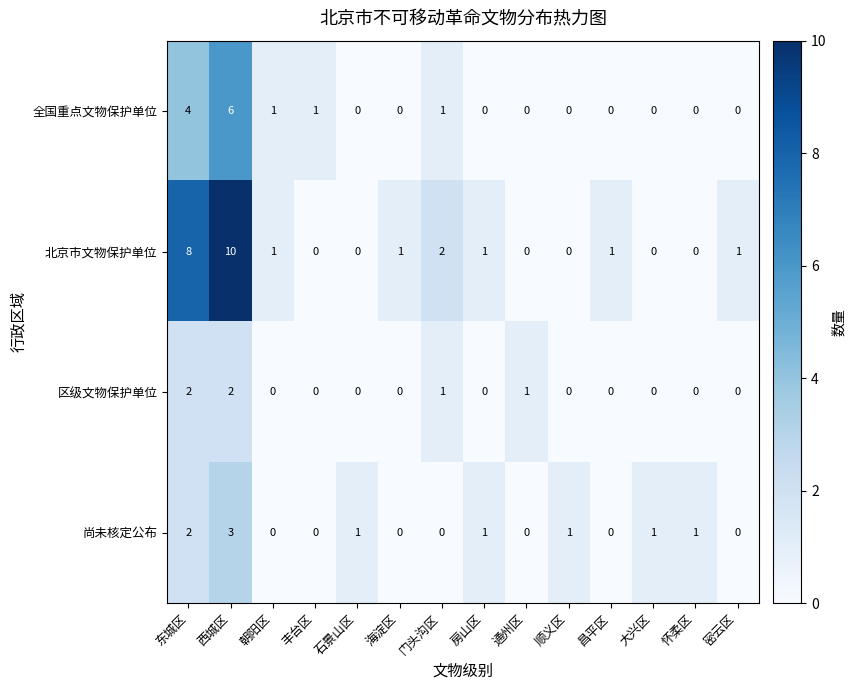

True or false: 全国重点文物保护单位 has a value of 6 at 西城区.

True